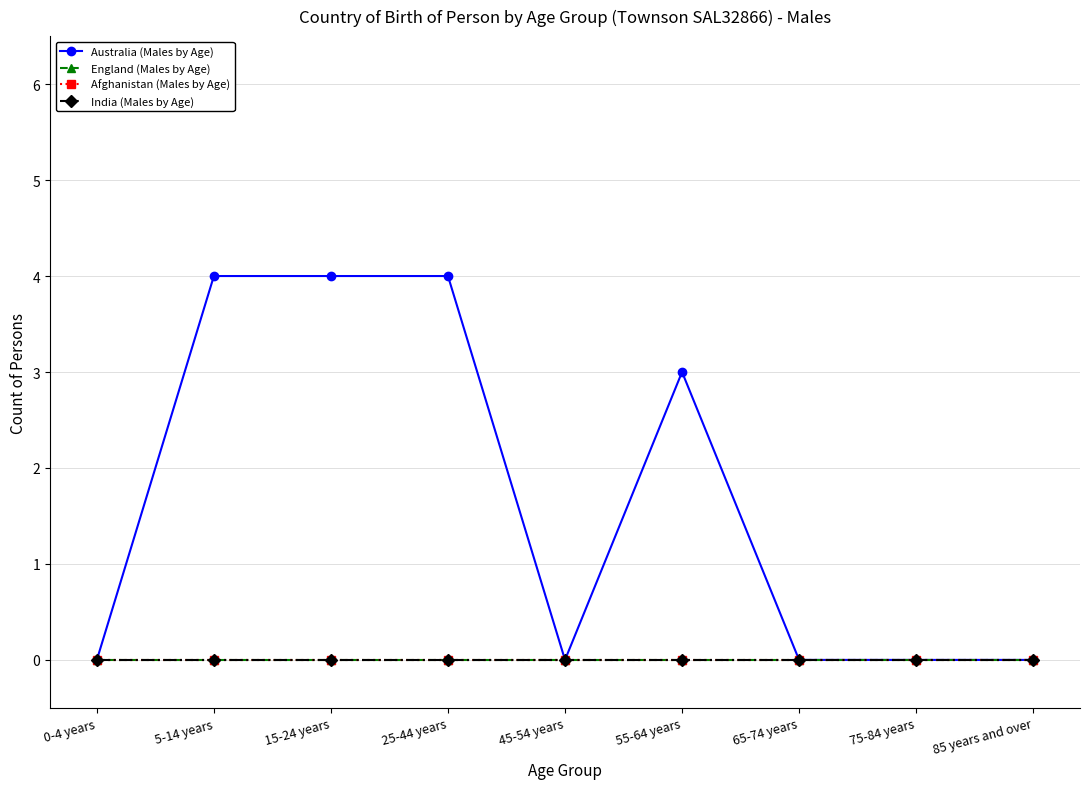

Is this an area chart (filled region under the line)?

No